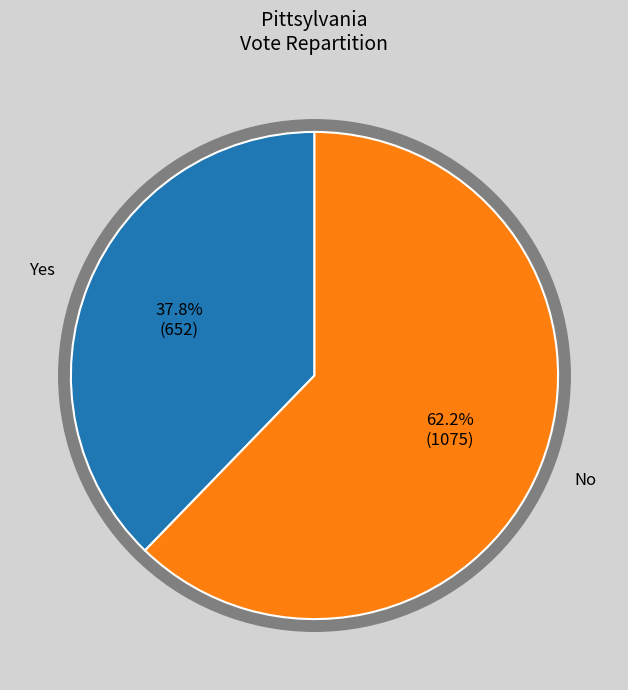

Is it true that Yes is 43% of the pie?

False